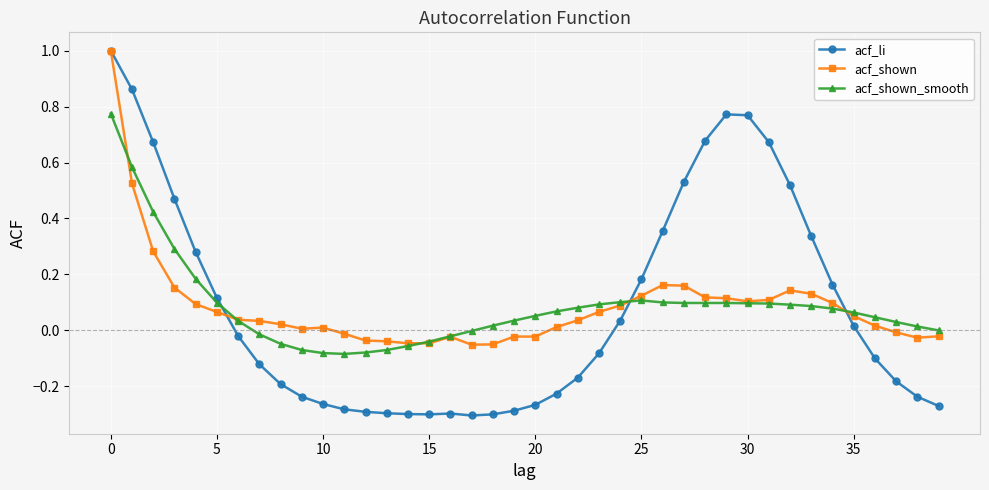

What are all the series names shown in the legend?

acf_li, acf_shown, acf_shown_smooth